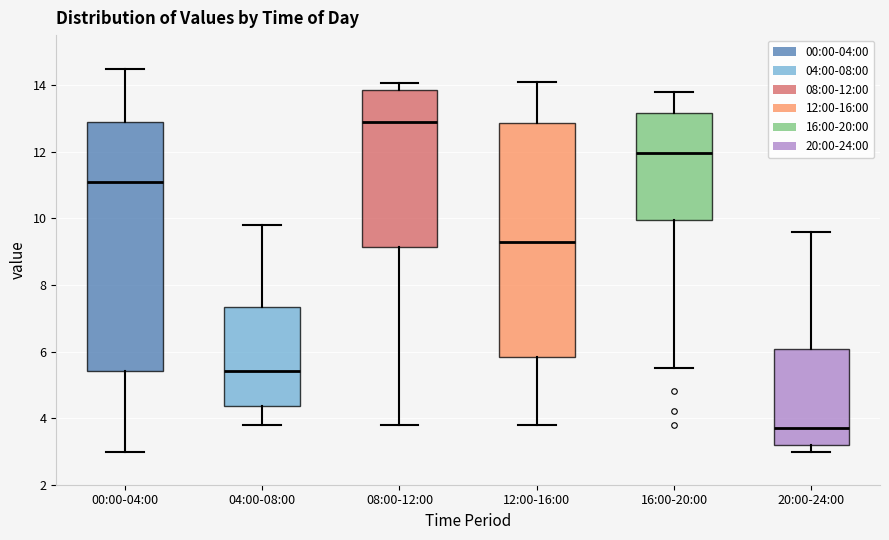

Which box is the tallest, from its lower edge to its upper edge?

00:00-04:00